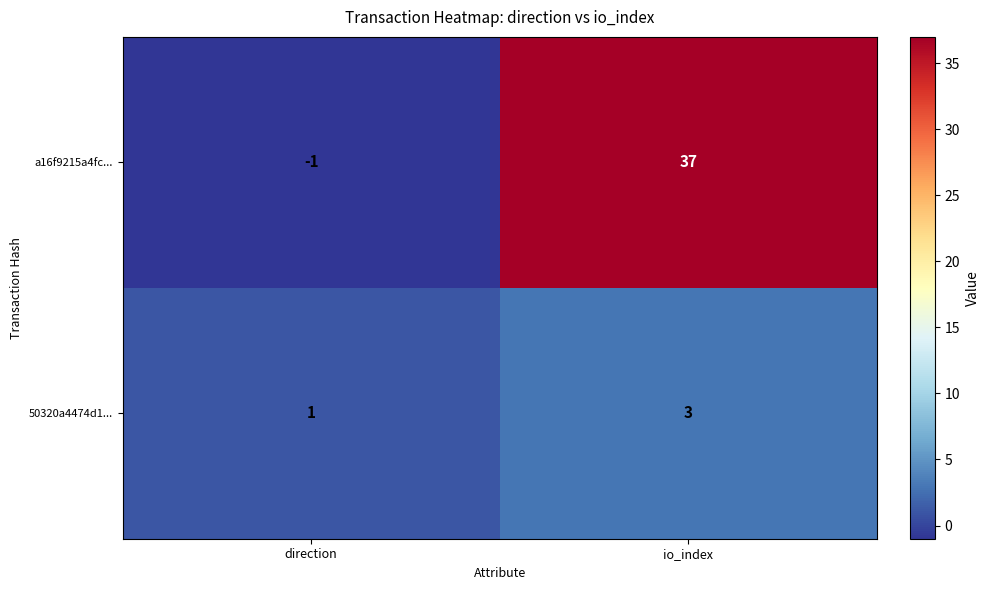

True or false: a16f9215a4fc... has a value of 37 at io_index.

True